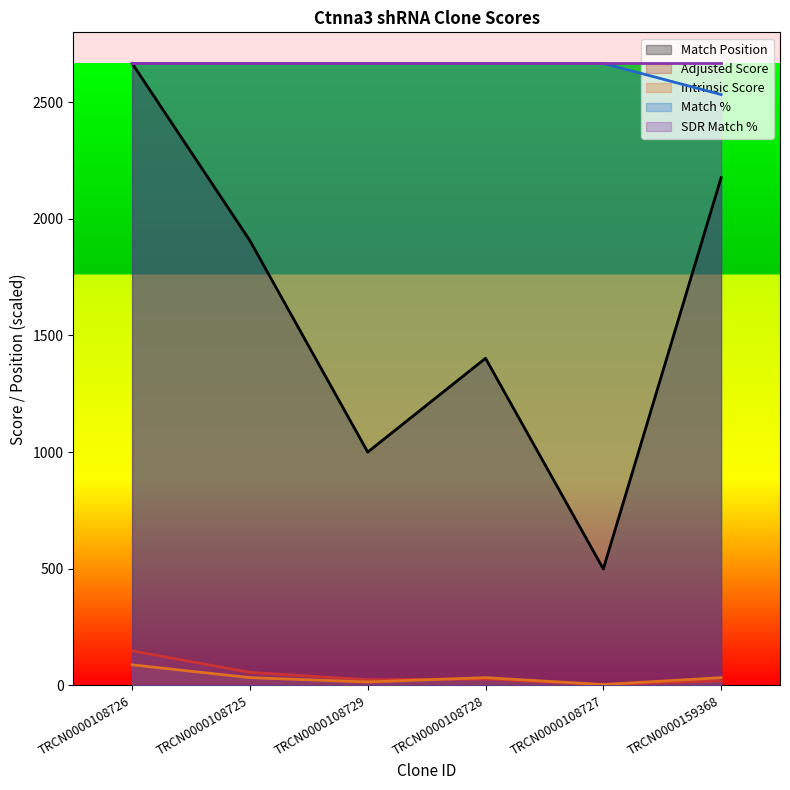

Is it true that Match Position equals 1906.0 at TRCN0000108725?

True